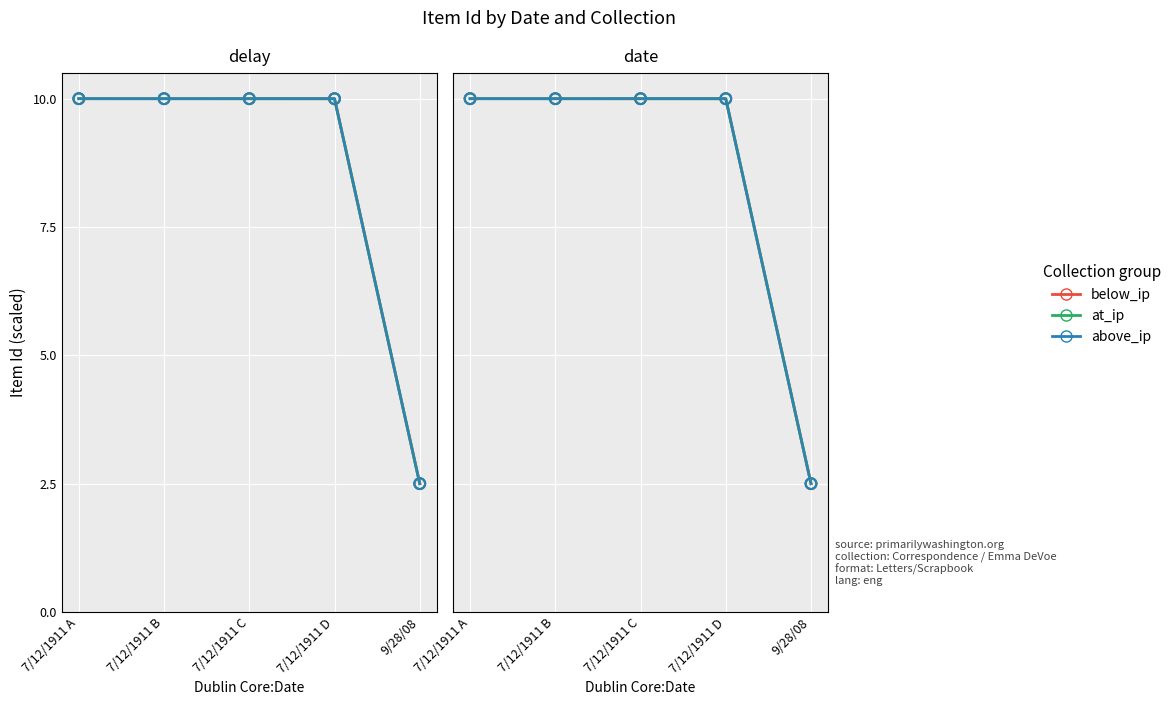

Which series has the widest spread of Y values?

below_ip